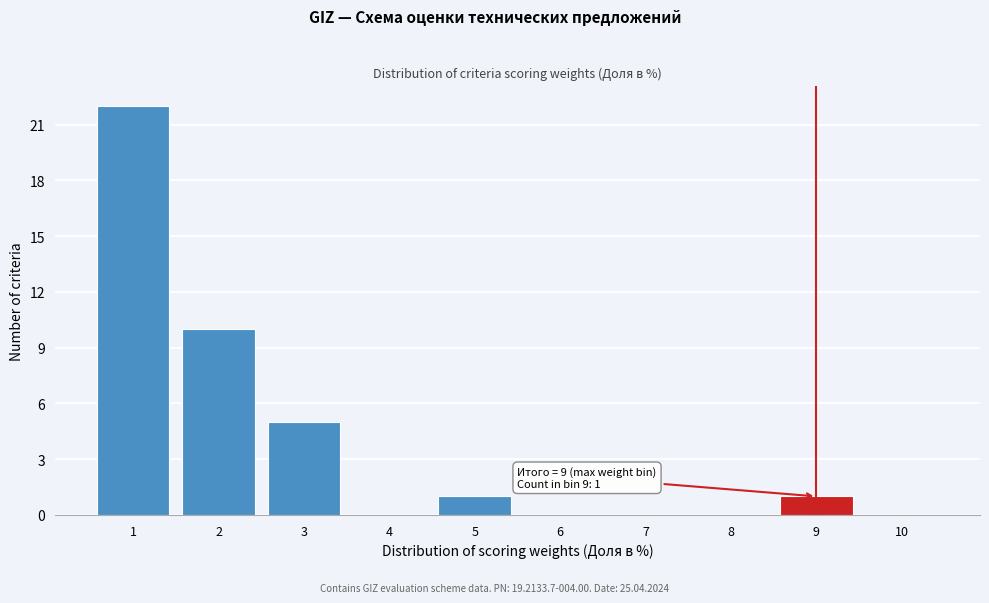

Which range on the x-axis has the tallest bar?

0.5 to 1.5